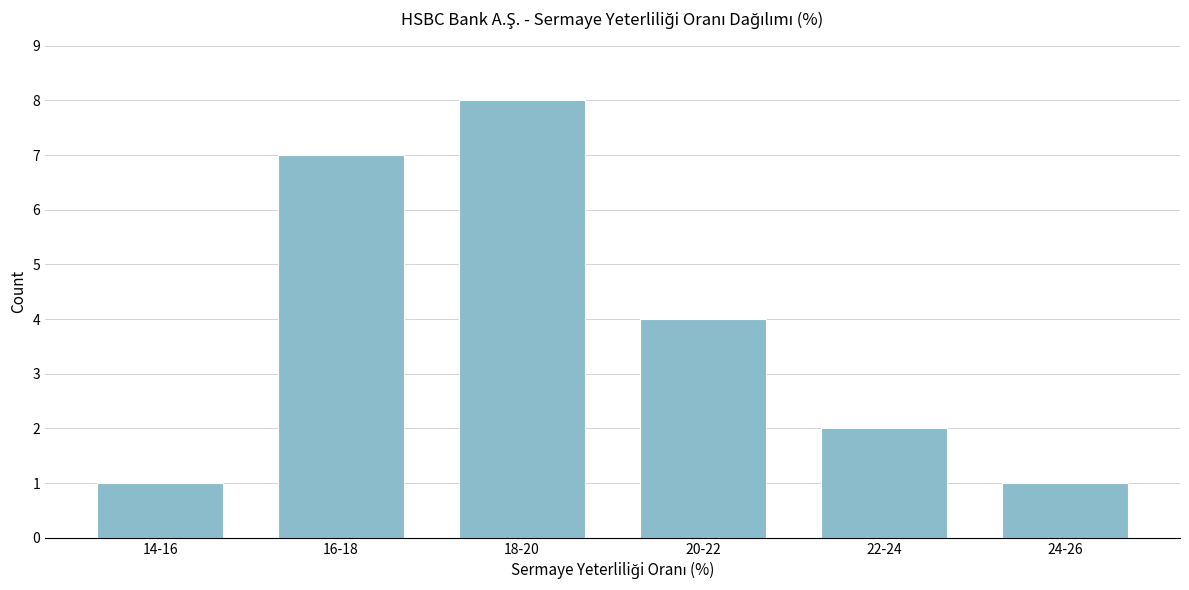

Reading right to left, transcribe all the data shown in this chart.

1	2	4	8	7	1